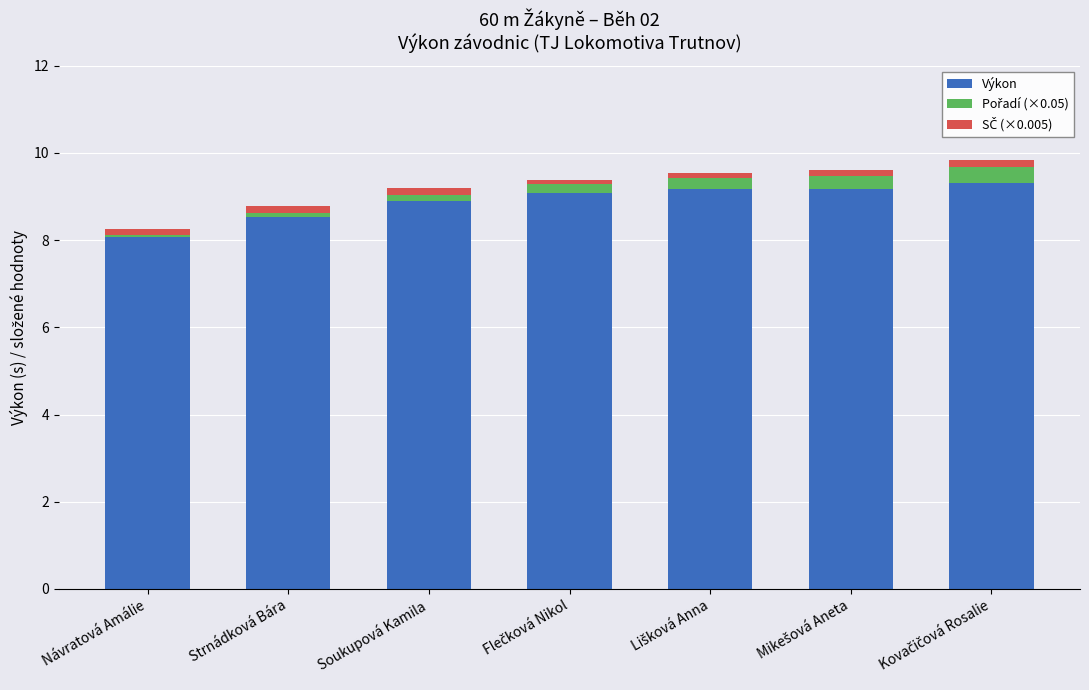

What is the difference between the maximum and minimum values in the Výkon series?

1.3